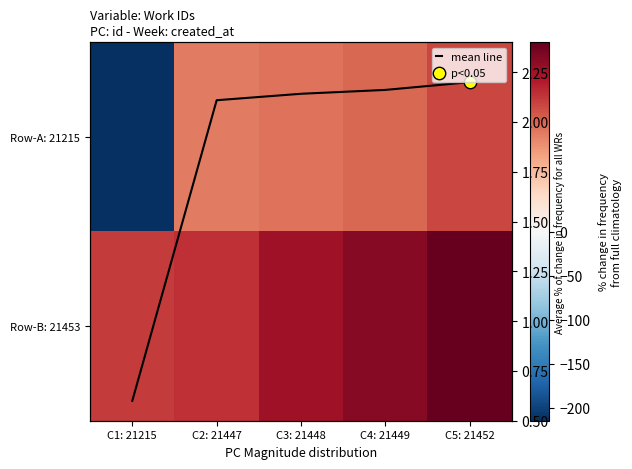

The value of mean line at C1: 21215 is 0.6. True or false?

True